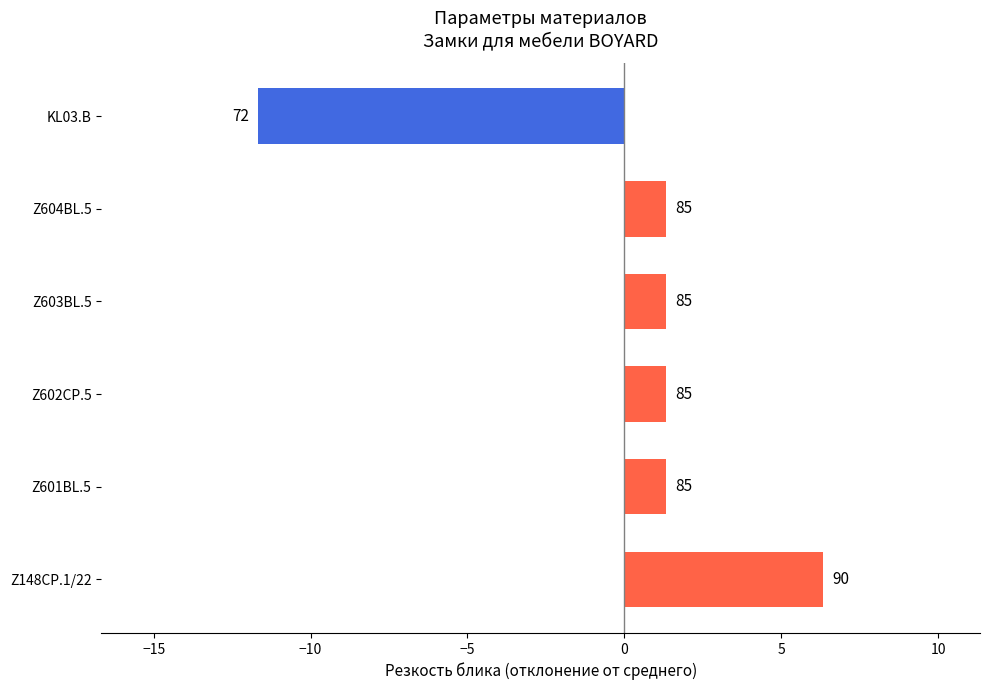

How many bars are there in total?

6